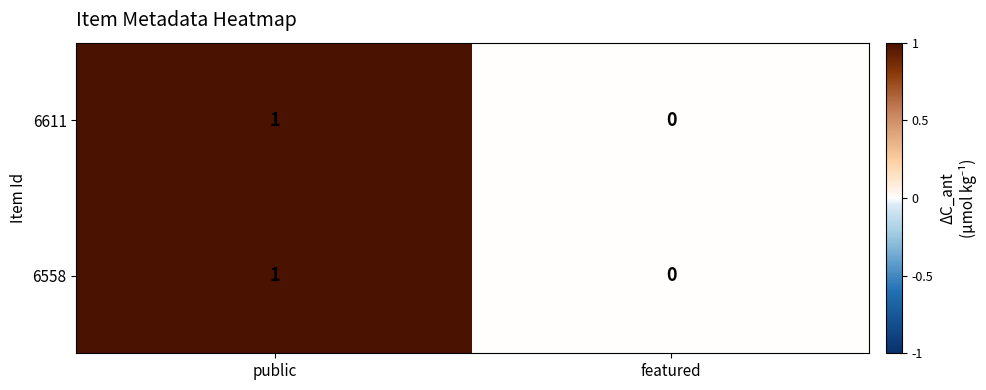

Reading left to right, transcribe all the data shown in this chart.

6611: public=1	featured=0
6558: public=1	featured=0